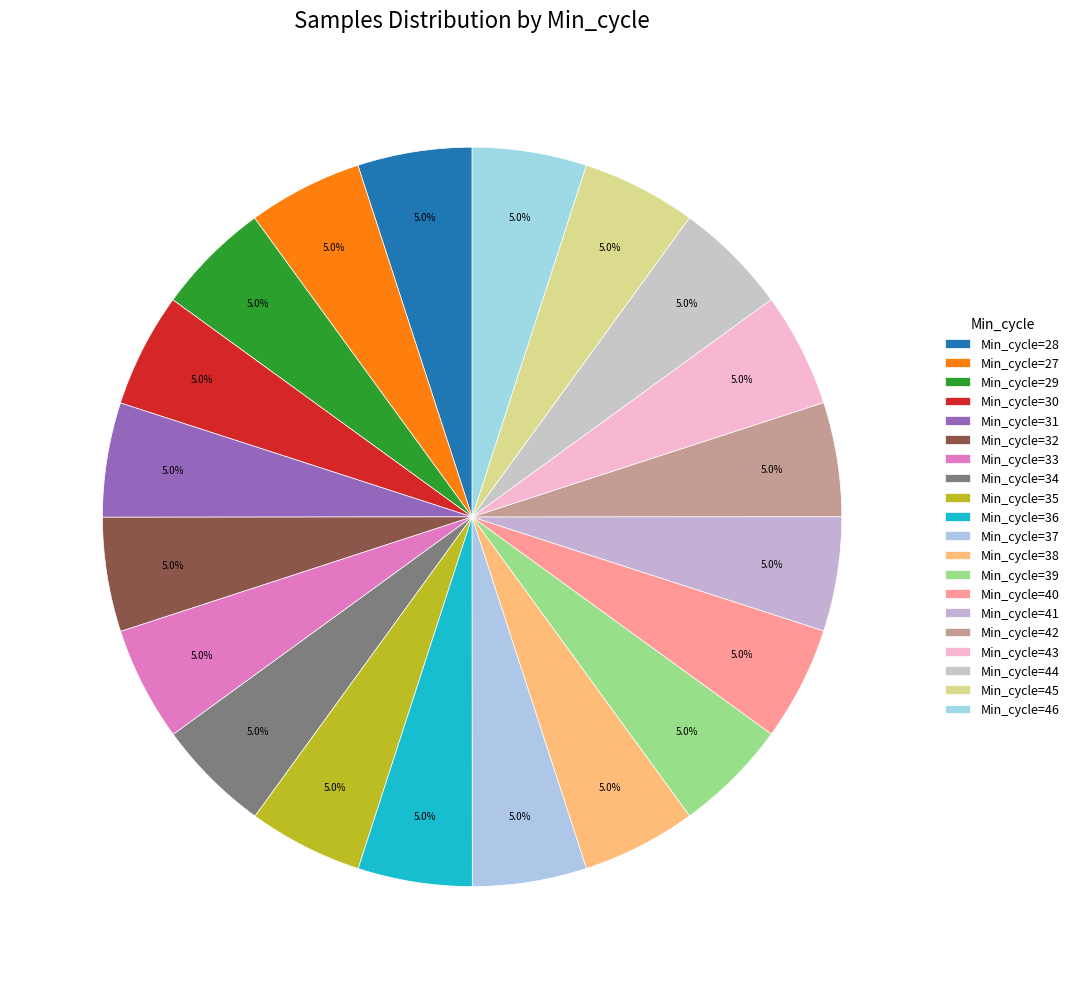

Is there a majority slice in this chart?

No